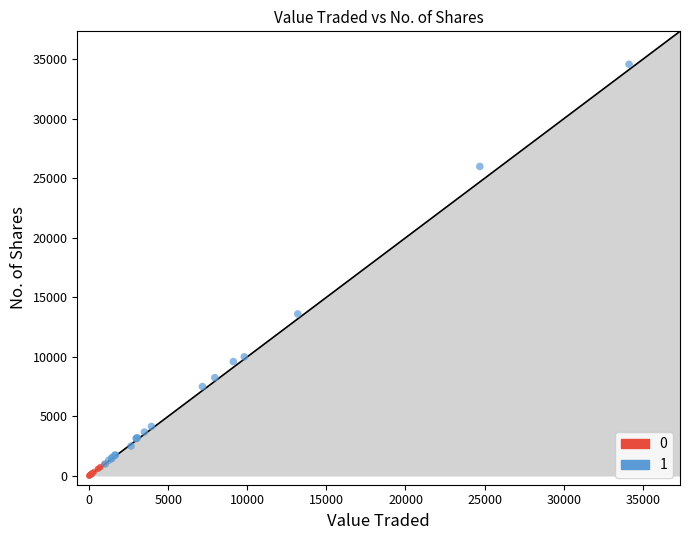

What are all the series names shown in the legend?

0, 1